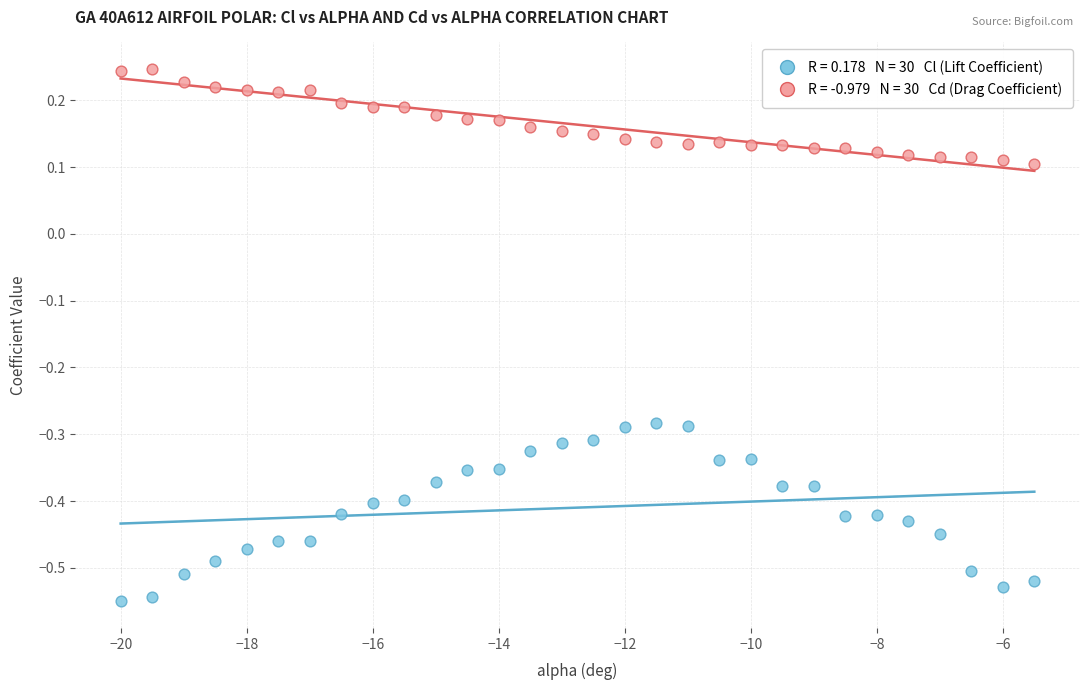

Across all data points, what is the range of Y values (max minus min)?

0.8